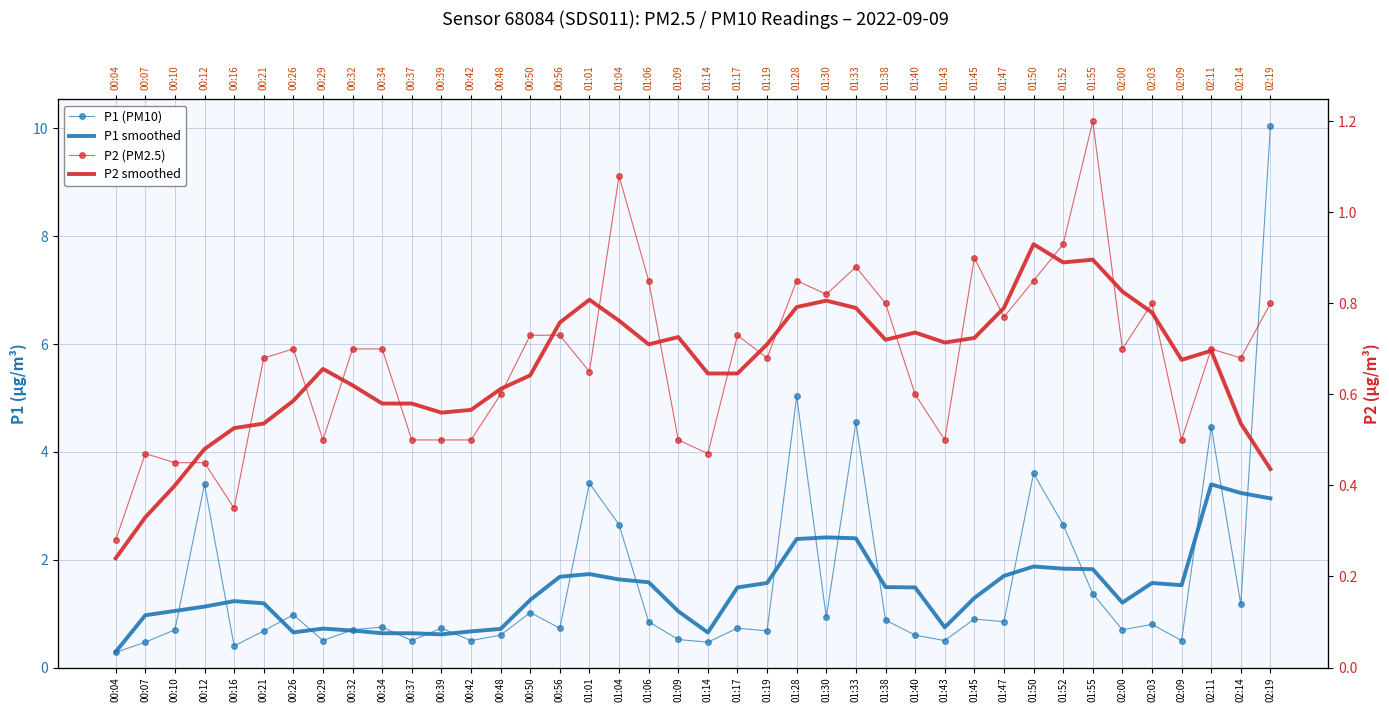

True or false: P1 smoothed and P2 (PM2.5) cross at least once.

True